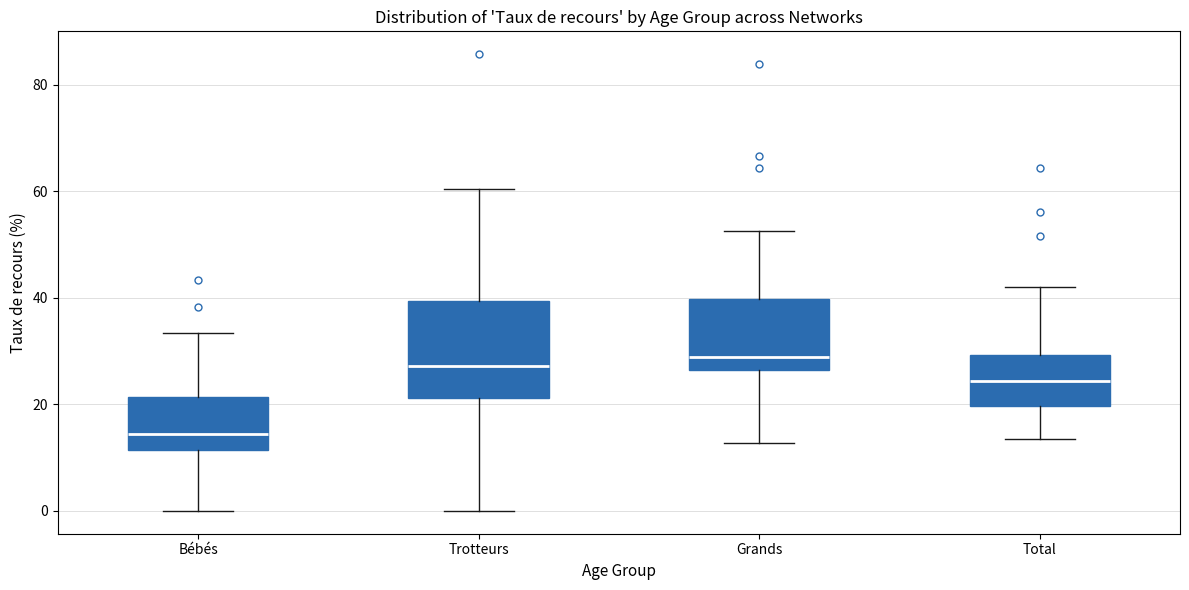

Reading left to right, transcribe this box plot: for each box, give where its median line is, the range the box spans, and where its two whiskers end, as read against the y-axis. The values are not printed on the chart, so give them approximately, as read against the axis.

Bébés: median 14, box 12 to 22, whiskers 0 to 34
Trotteurs: median 28, box 22 to 40, whiskers 0 to 60
Grands: median 28, box 26 to 40, whiskers 12 to 52
Total: median 24, box 20 to 30, whiskers 14 to 42